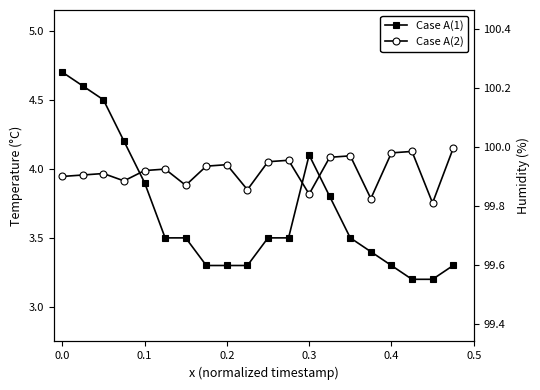

Which series has the widest spread of values?

Case A(1)